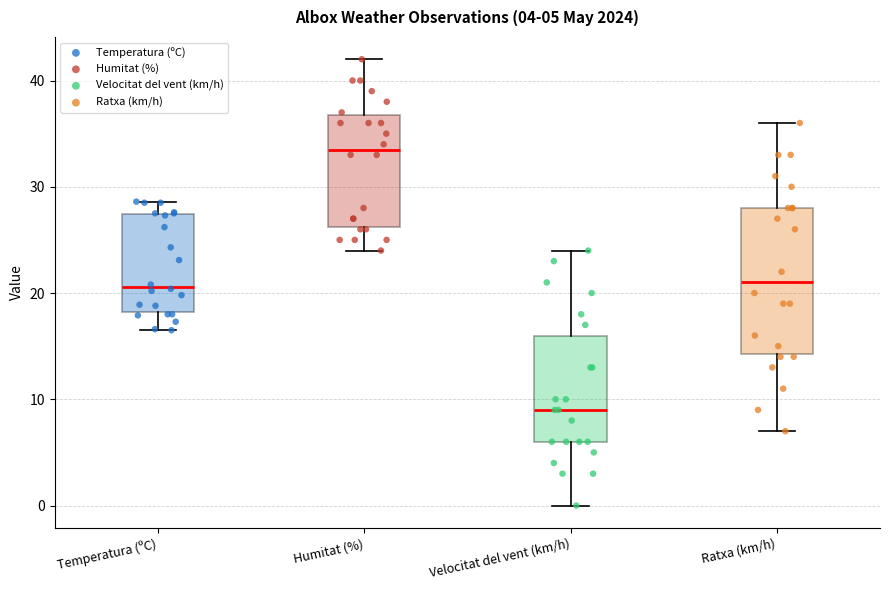

Which box is the tallest, from its lower edge to its upper edge?

Ratxa (km/h)